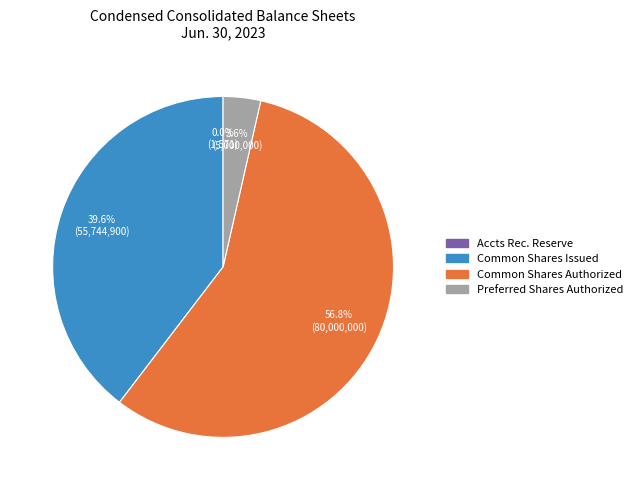

Does any single category account for the majority?

Yes